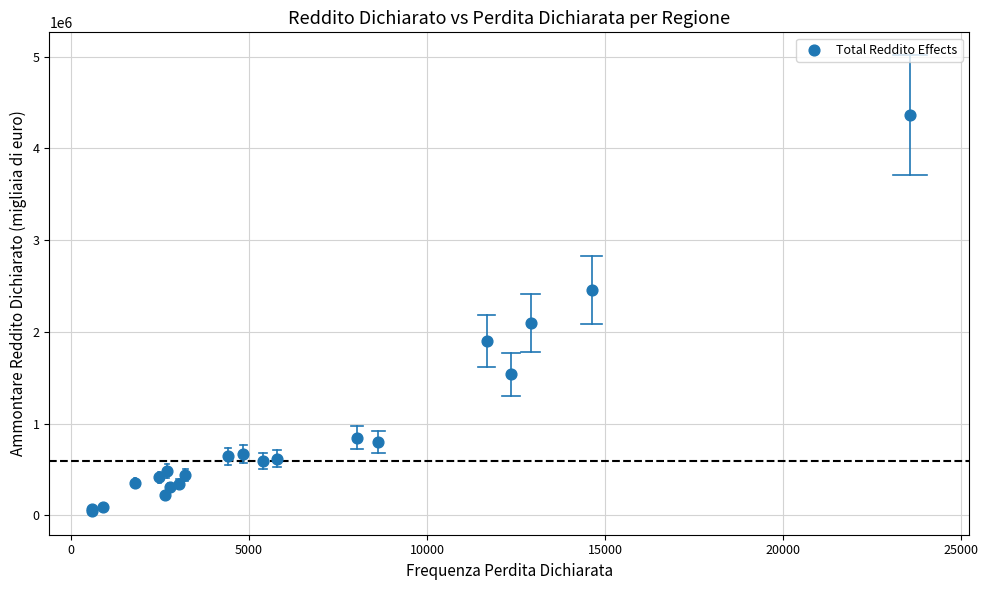

What Y value in the scatter plot is closest to 2204215?

2101790